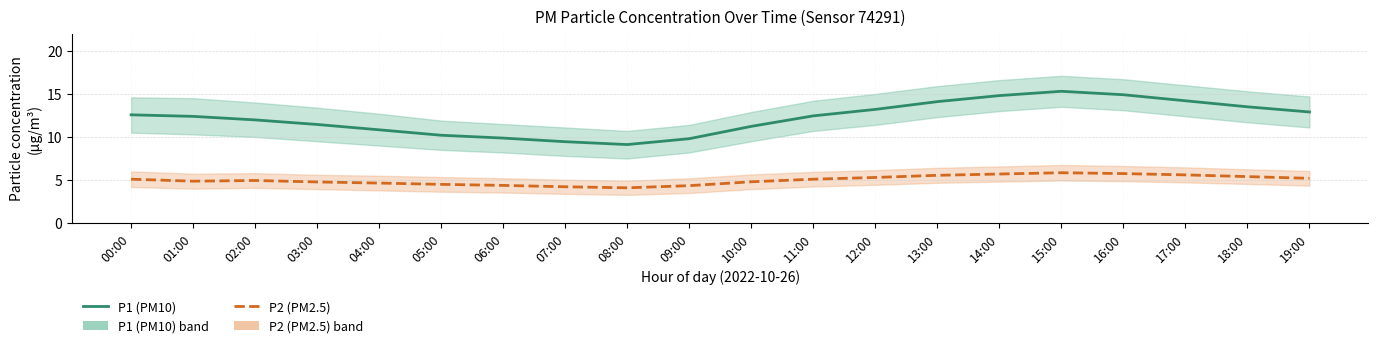

In P2 (PM2.5), how many points are lower than both neighbors (excluding endpoints)?

2